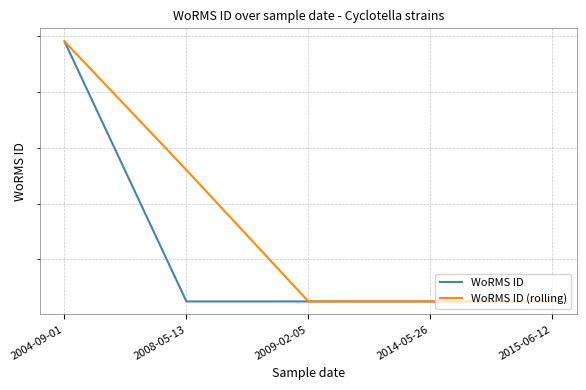

What is the label of the 5th point from the left?

2015-06-12